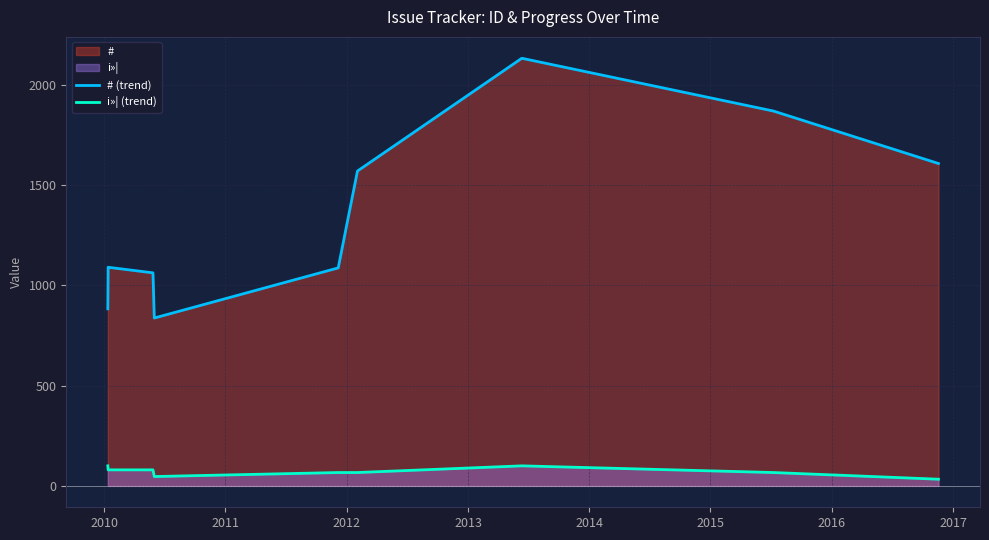

Which series has the widest spread of values?

# (trend)